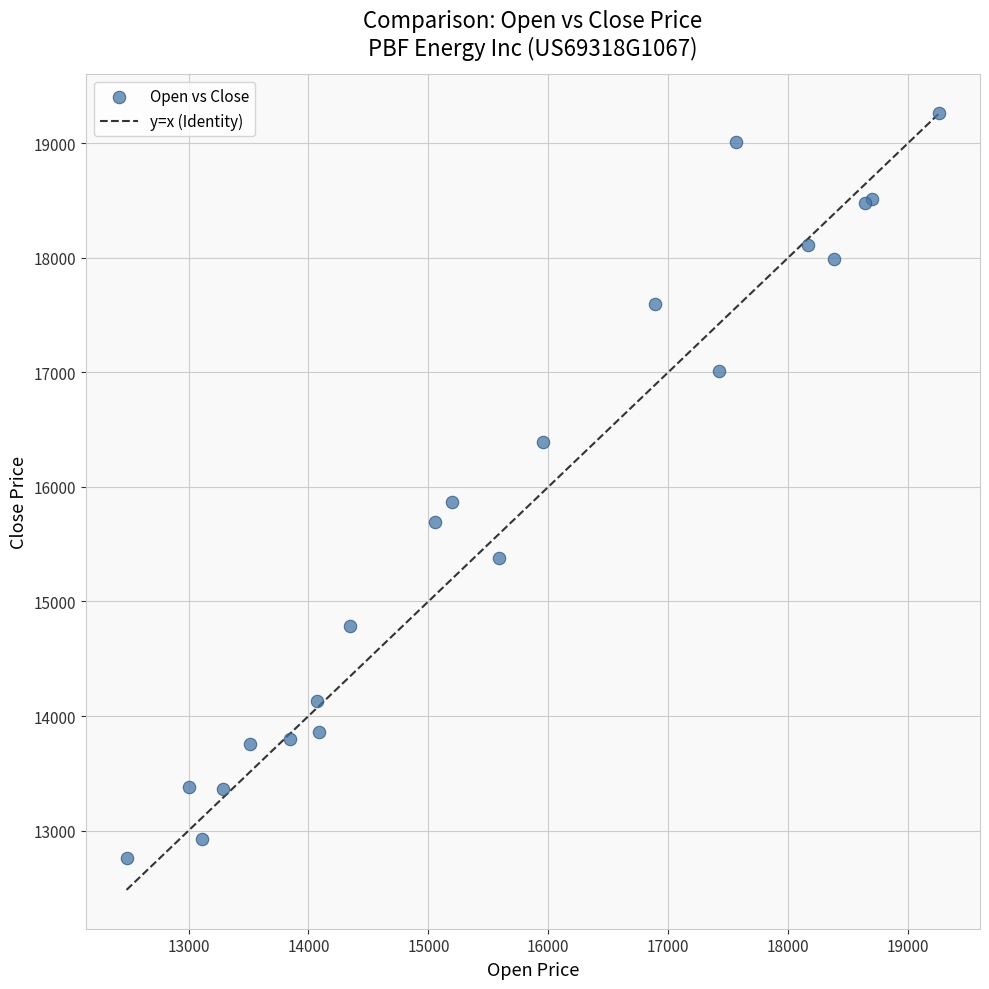

What Y value in the scatter plot is closest to 16010?

15868